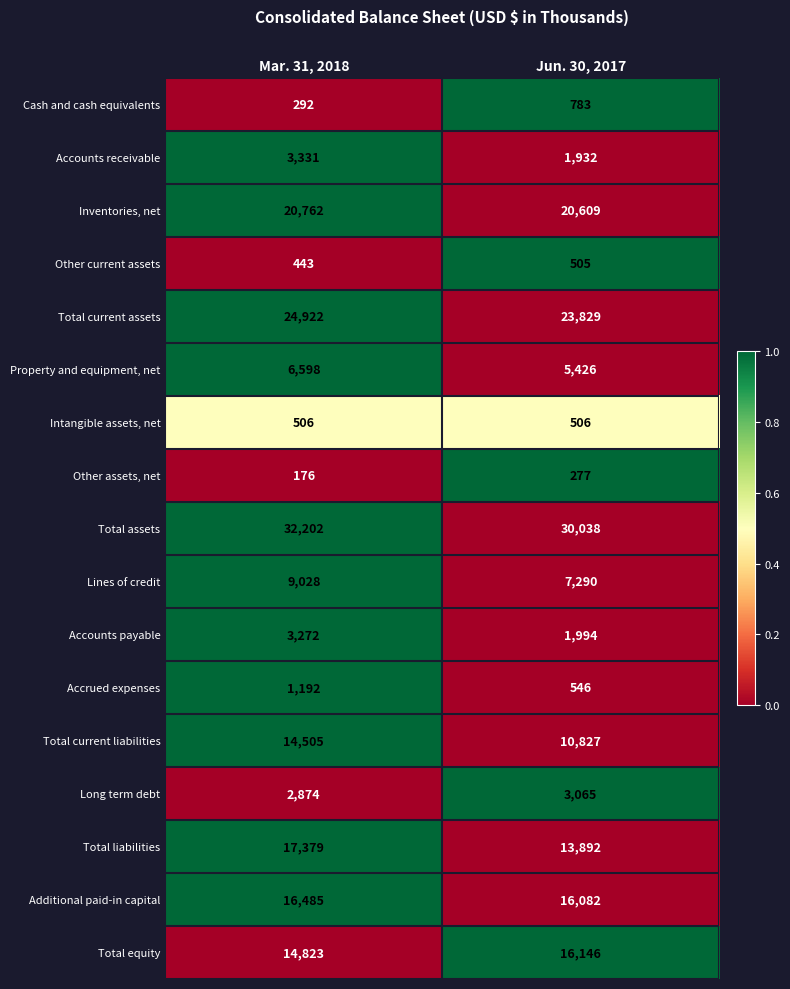

What is the average value of the Accounts payable series?

2633